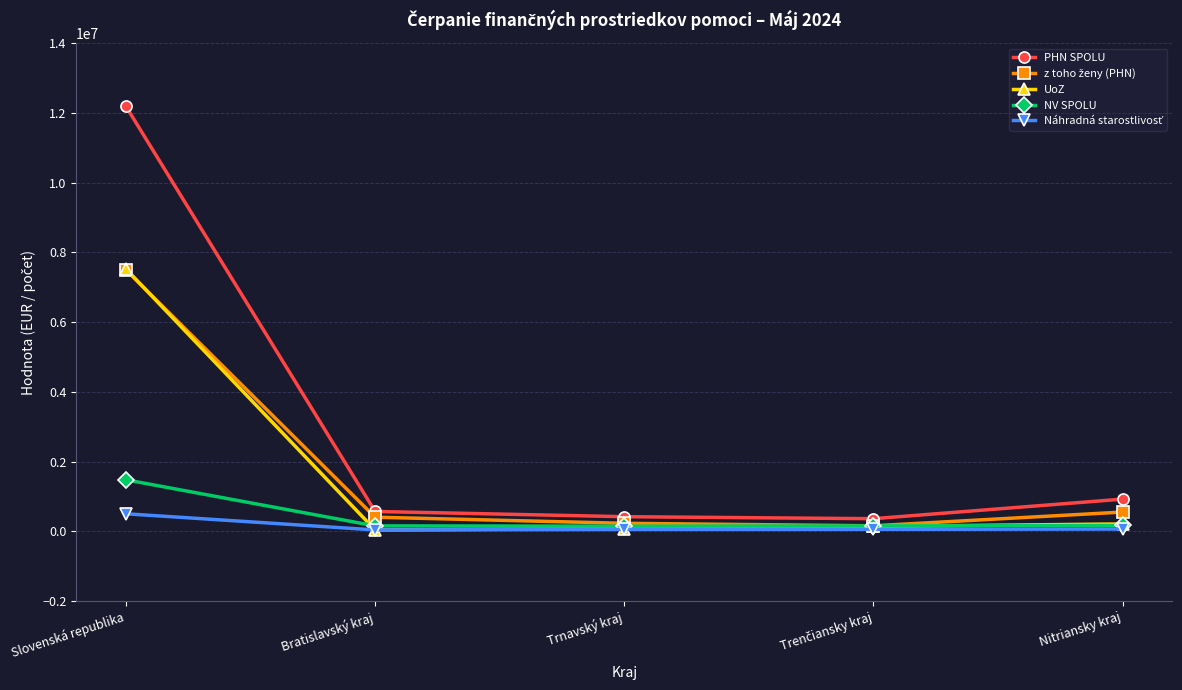

What is the label of the 5th point from the left?

Nitriansky kraj